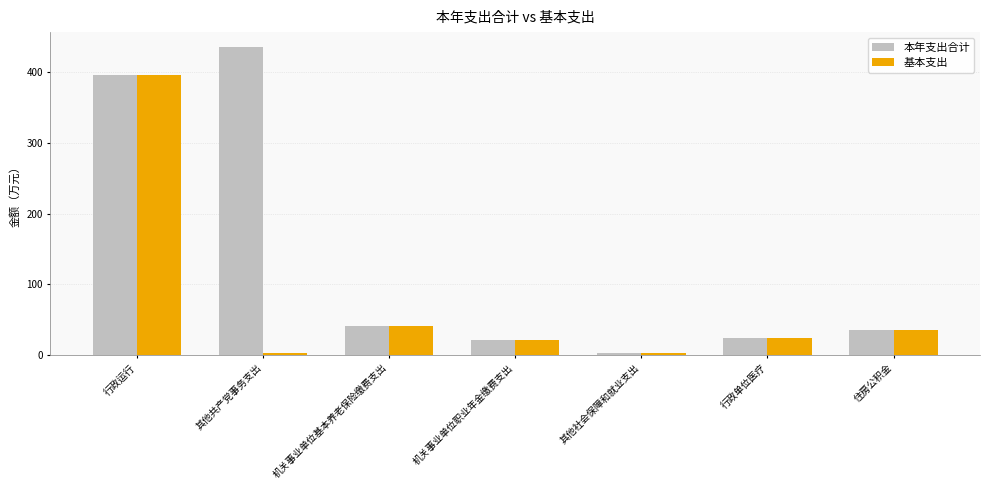

The value of 本年支出合计 at 机关事业单位基本养老保险缴费支出 is 17.7. True or false?

False